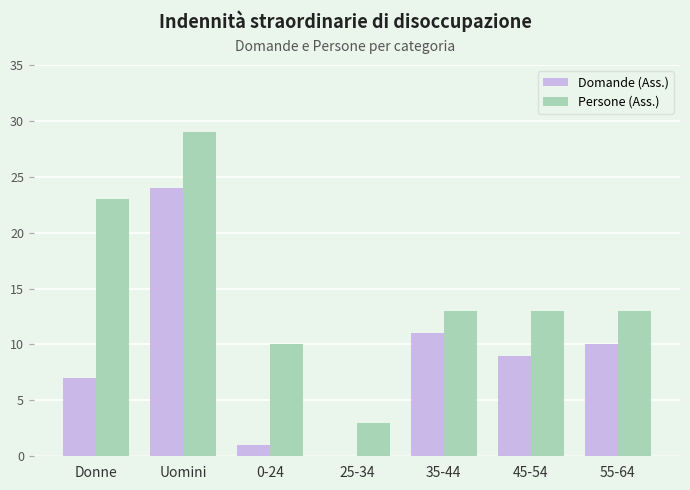

Reading right to left, extract all data points from this chart.

Domande (Ass.): 10	9	11	0	1	24	7
Persone (Ass.): 13	13	13	3	10	29	23